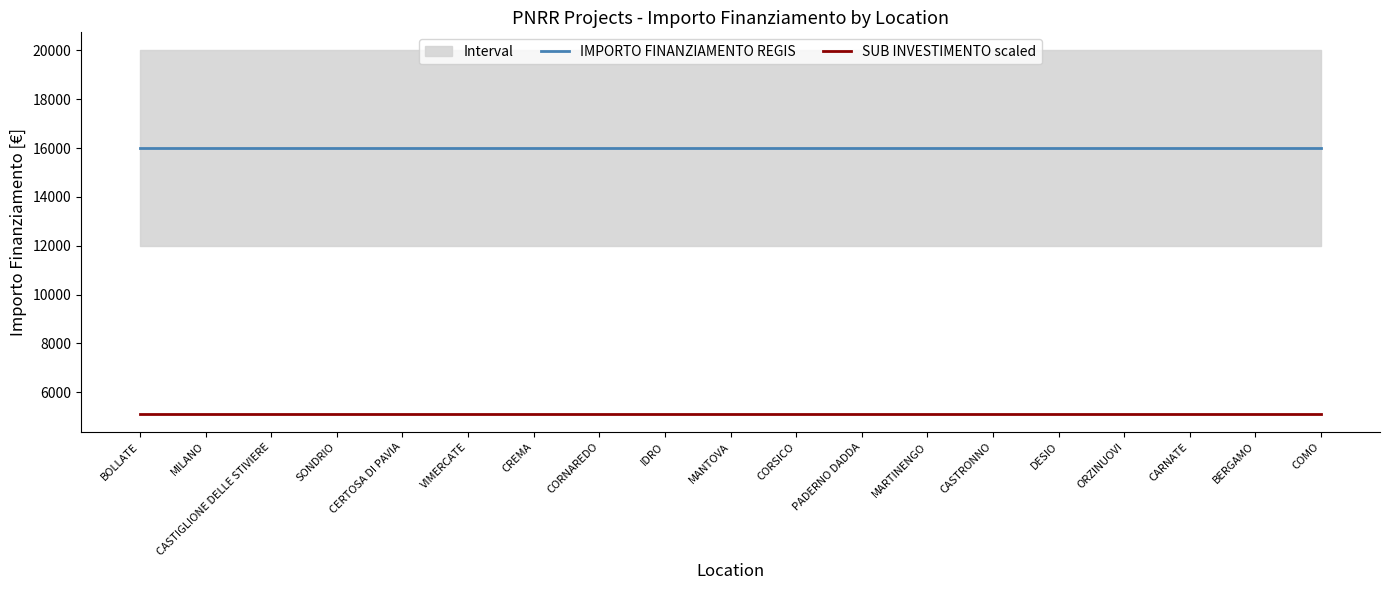

Which has a higher value, COMO or BOLLATE?

COMO